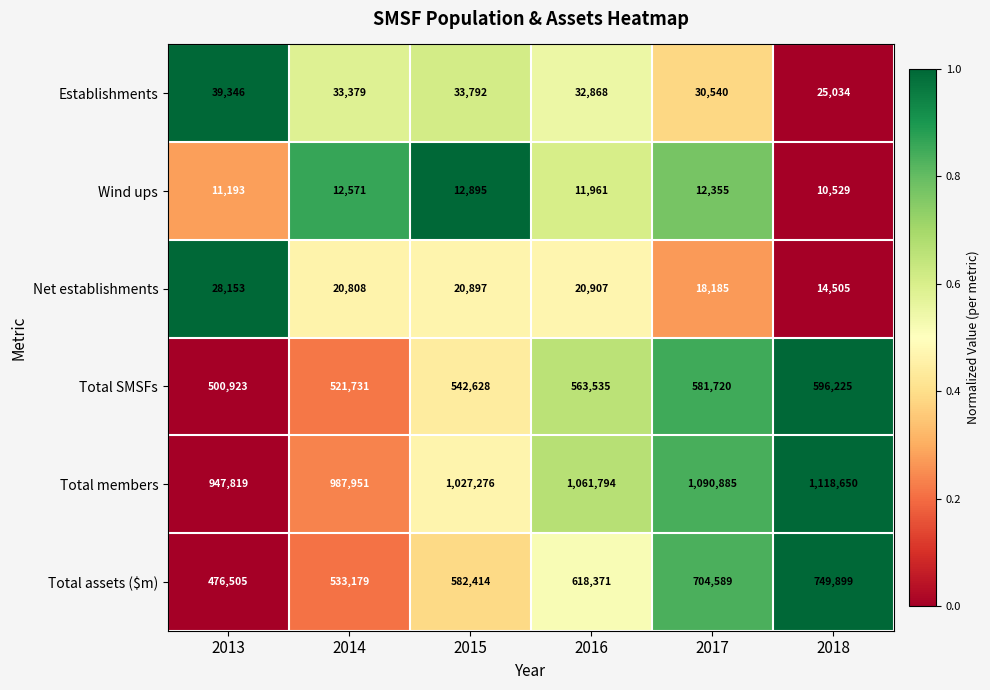

Rank the series by their maximum value, from highest to lowest.

Total members, Total assets ($m), Total SMSFs, Establishments, Net establishments, Wind ups